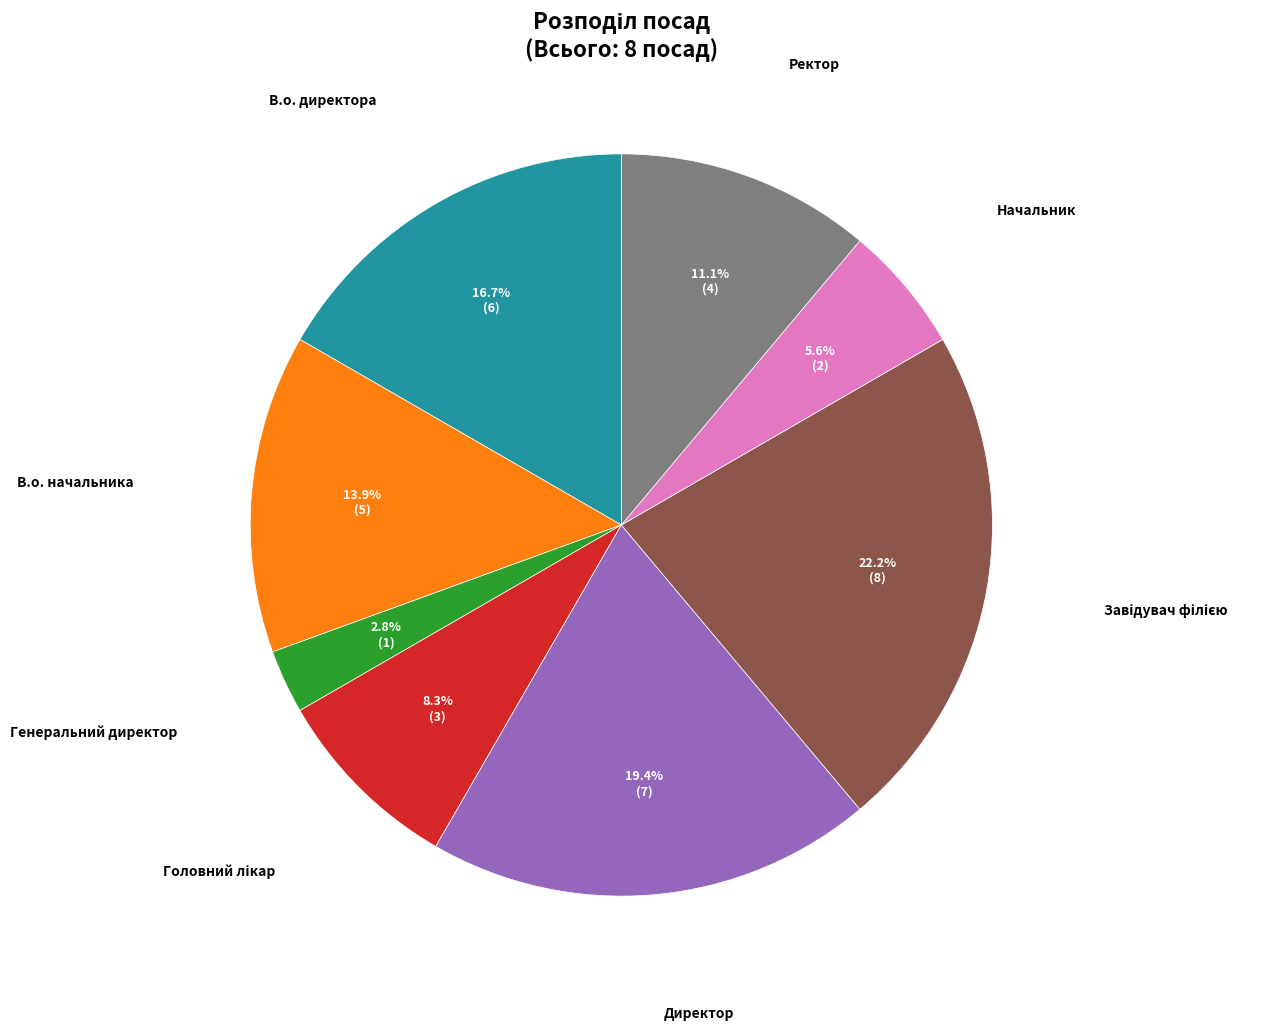

Is there a majority slice in this chart?

No